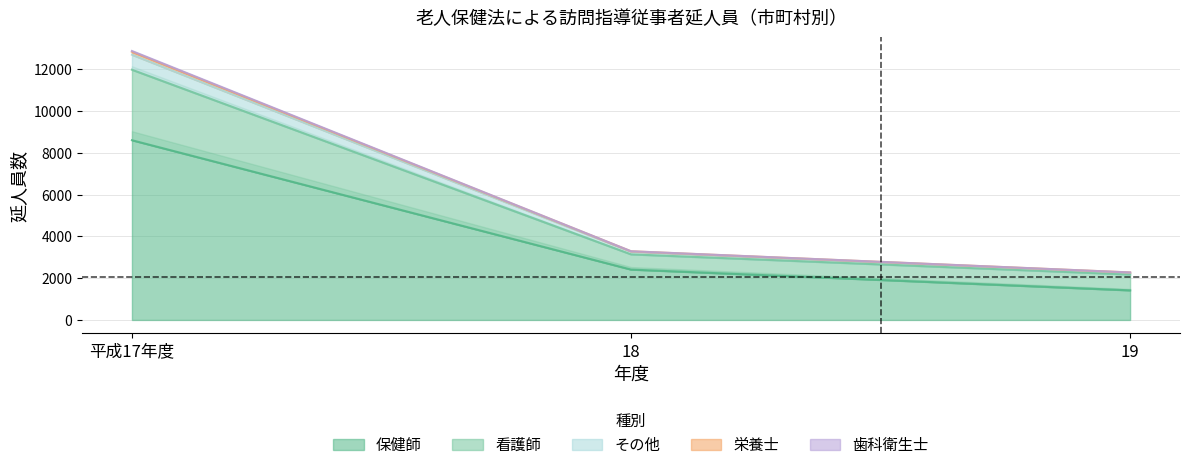

Reading left to right, what are all the values shown in this chart?

保健師: 平成17年度=8608	18=2413	19=1417
看護師: 平成17年度=12882	18=3291	19=2276
その他: 平成17年度=12845	18=3288	19=2275
栄養士: 平成17年度=12704	18=3270	19=2261
歯科衛生士: 平成17年度=11984	18=3142	19=2178